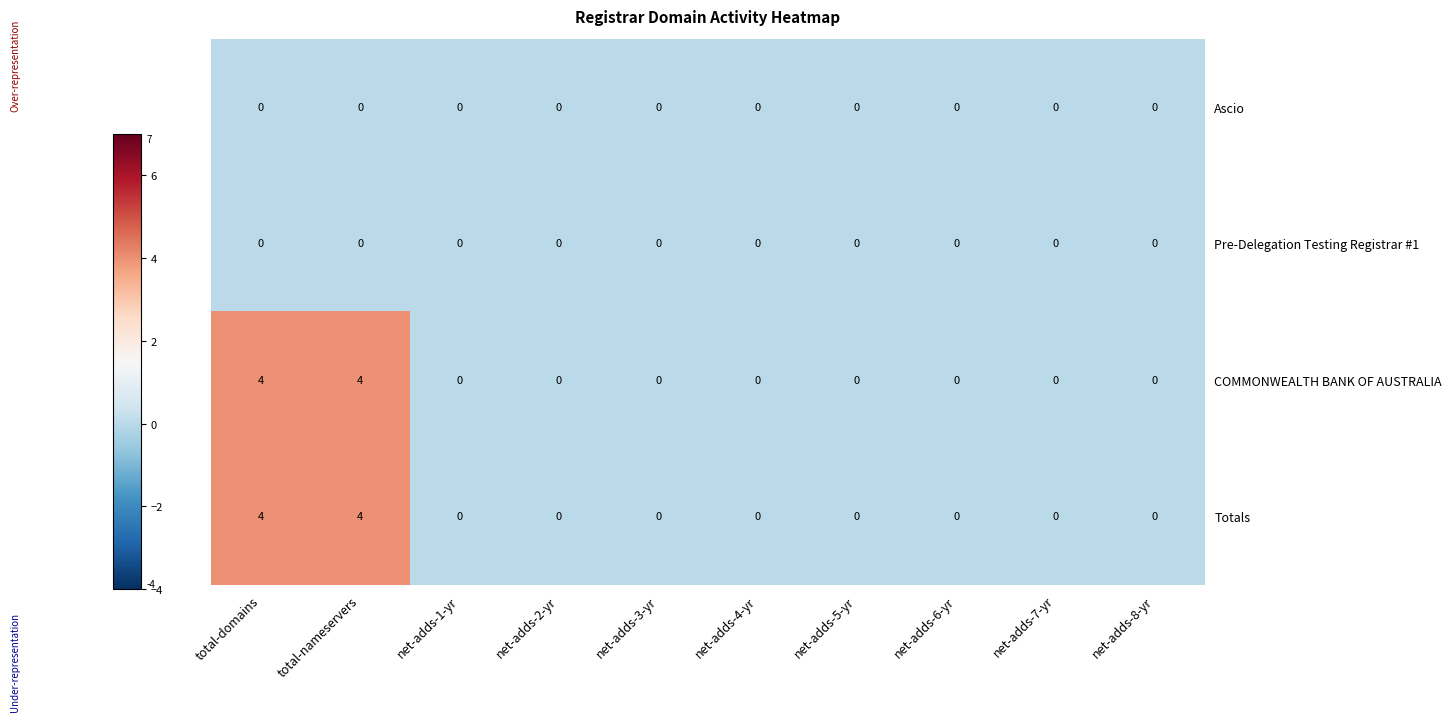

What is the difference between the maximum and second lowest values in the Totals series?

4